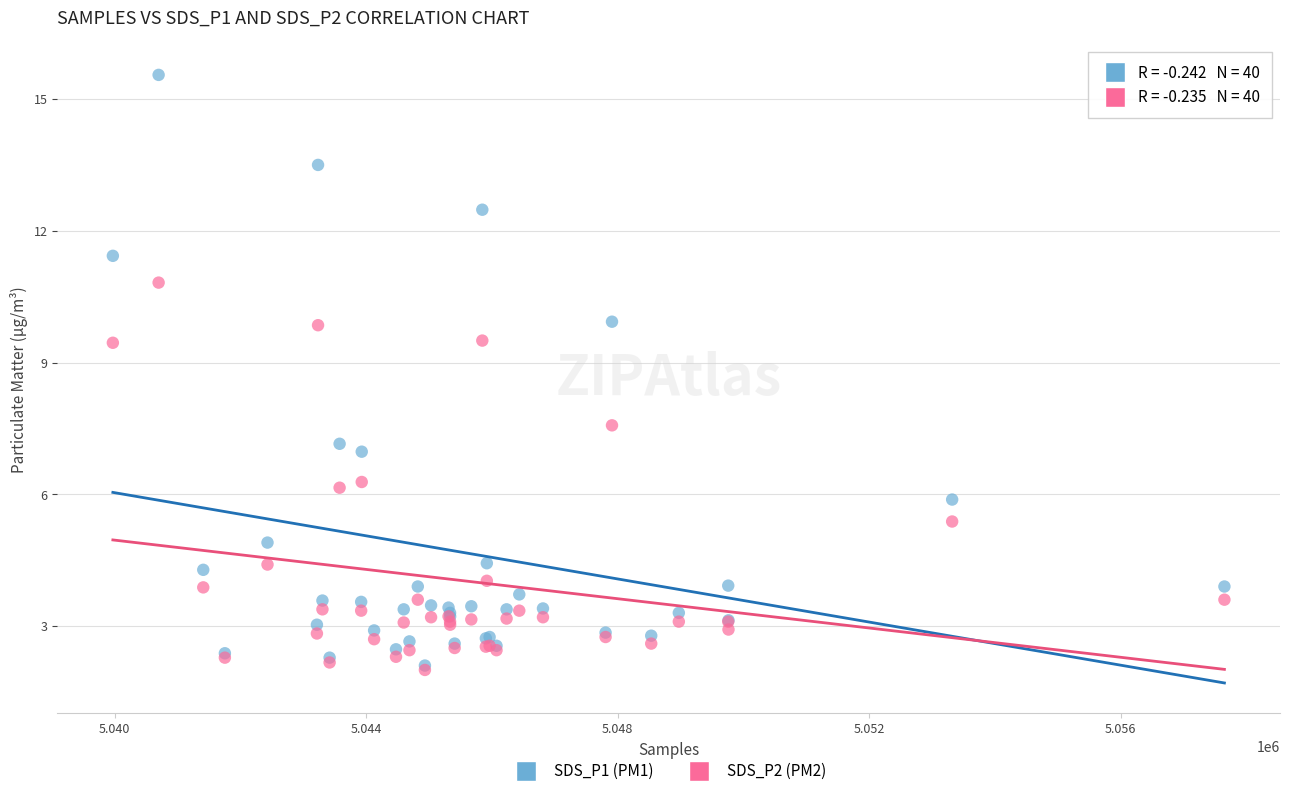

What are all the series names shown in the legend?

SDS_P1 (PM1), SDS_P2 (PM2)